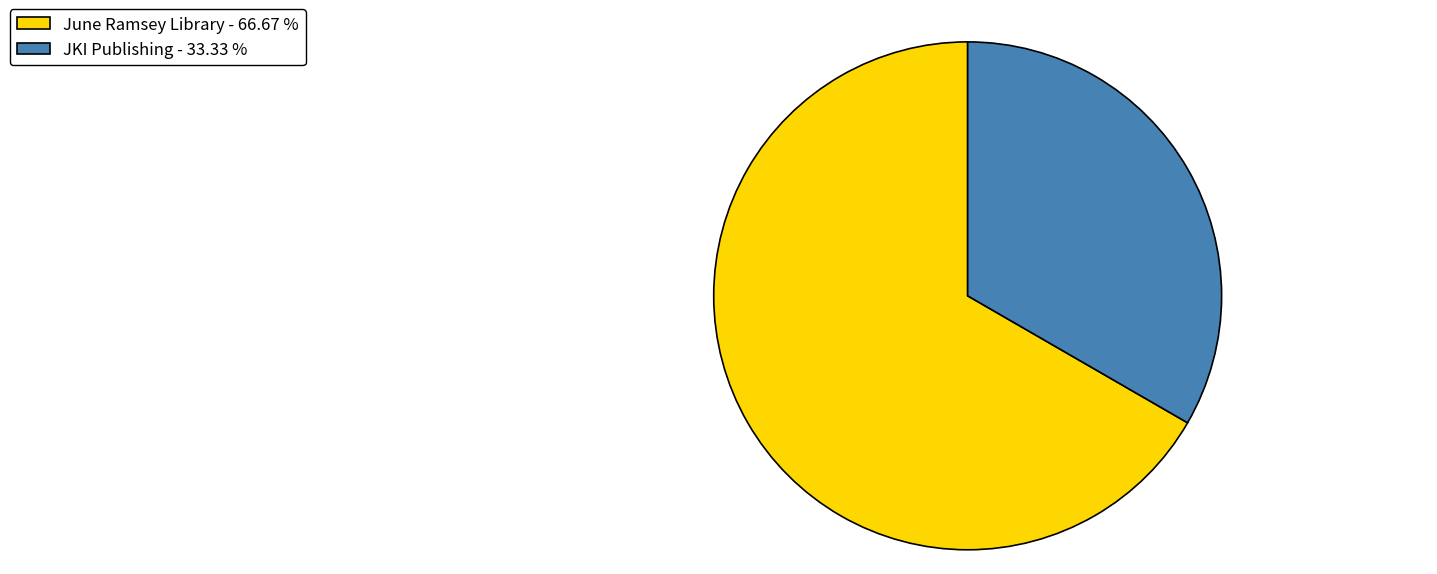

What is the ratio of the value at June Ramsey Library to the value at JKI Publishing?

2.0